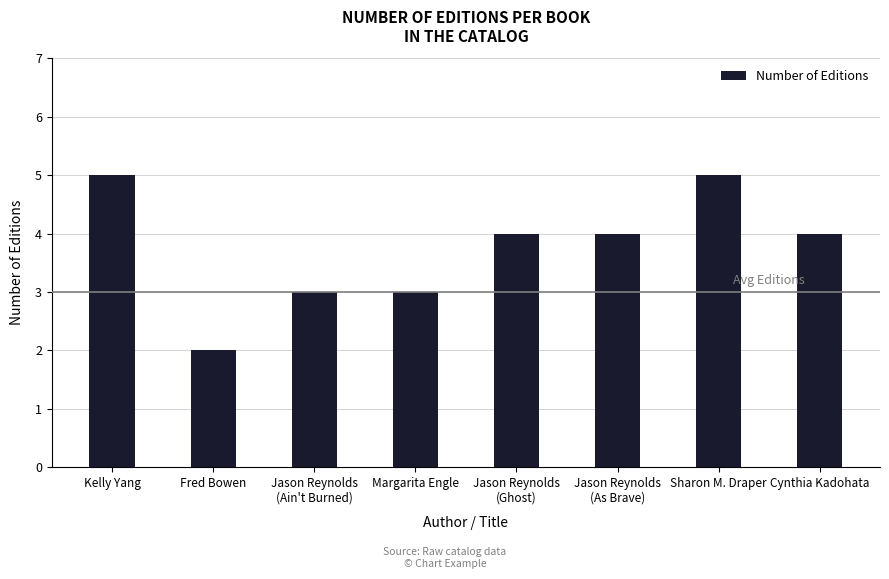

What position from the left is Jason Reynolds
(Ghost)?

5